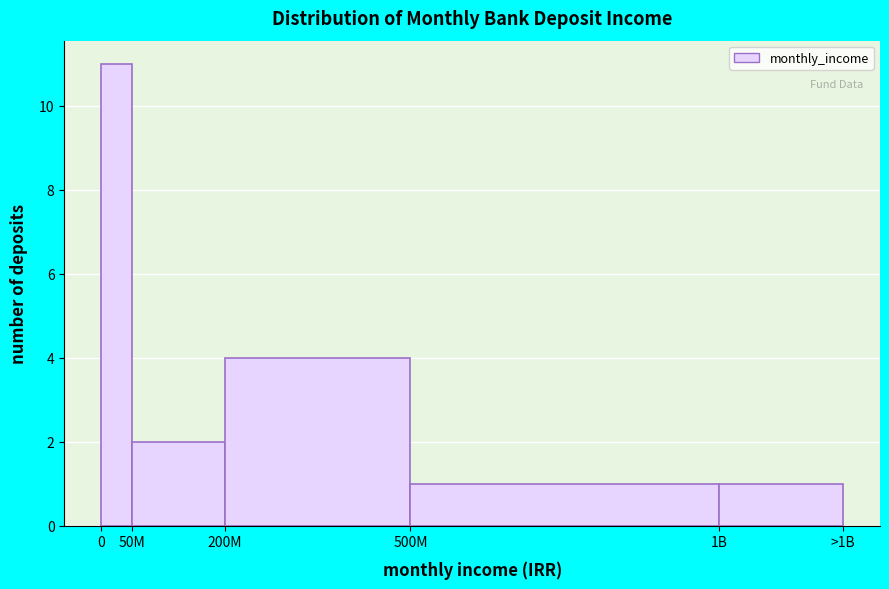

Reading left to right, what are all the values shown in this chart?

0=11	50M=2	200M=4	500M=1	1B=1